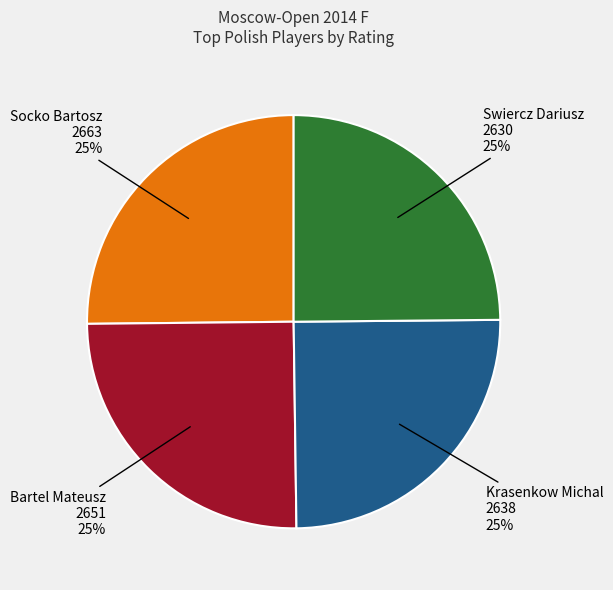

Does any single category account for the majority?

No